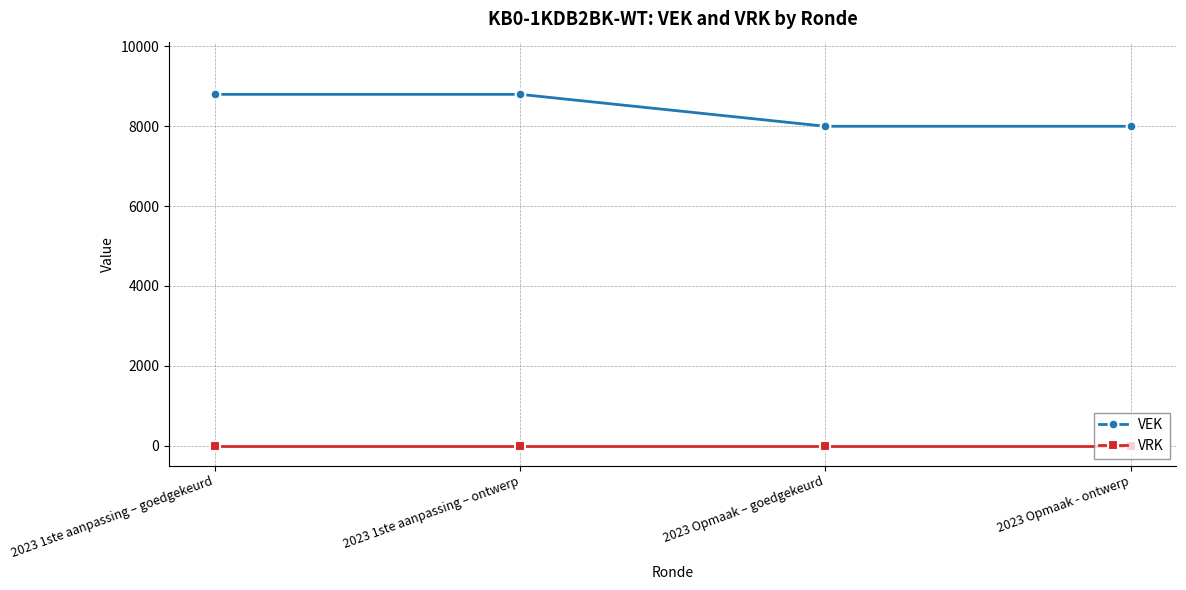

True or false: VEK has more than 1 interior local peaks.

False